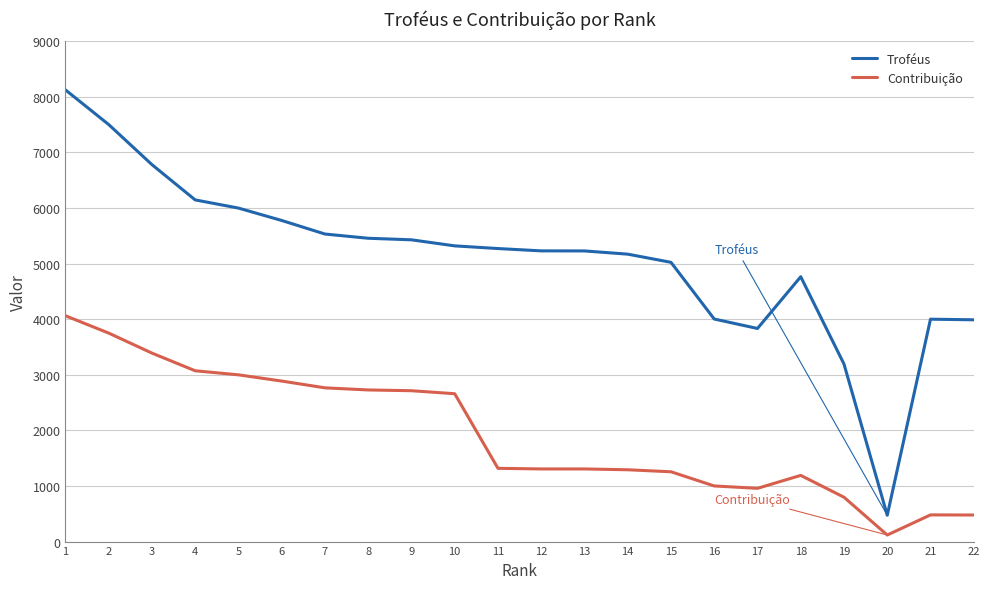

Which series has the widest spread of values?

Troféus